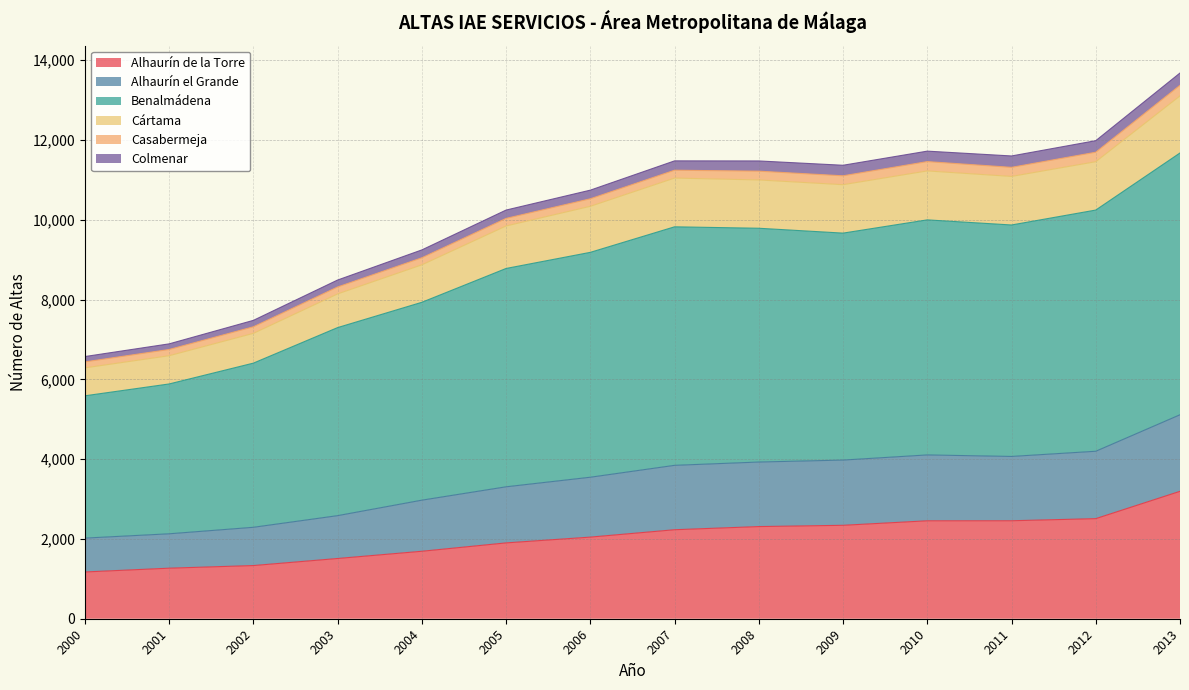

The Alhaurín de la Torre series shows 2979 at 2004. True or false?

False